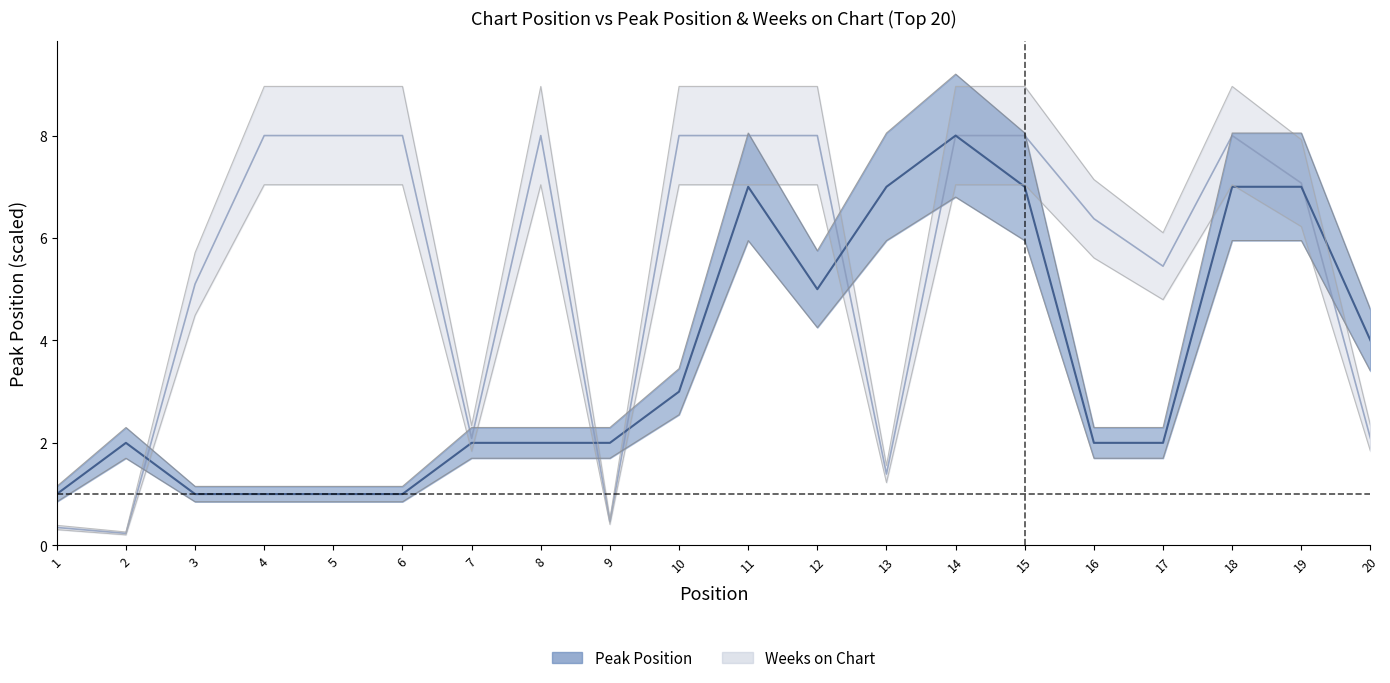

Where do Peak Position and Weeks on Chart first cross each other?

2 and 3